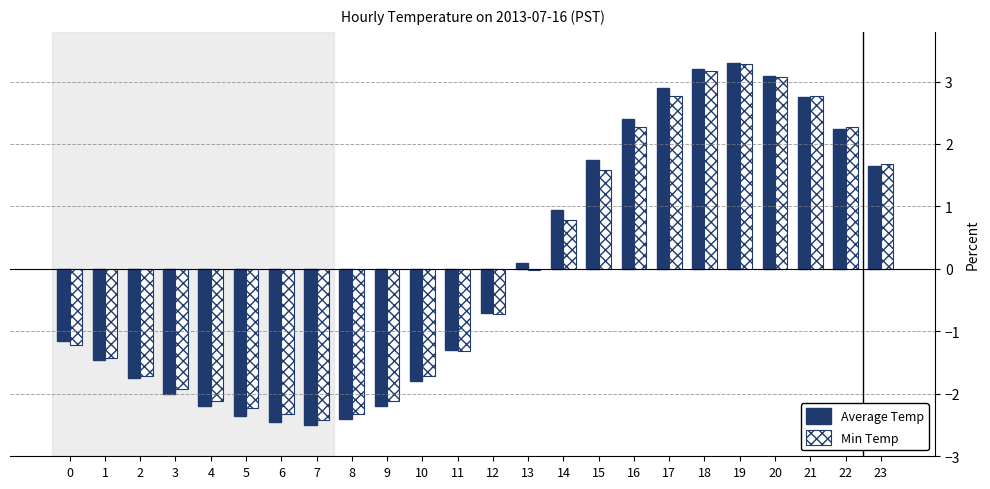

What is the value of the Average Temp bar at the 18th from the left?

2.9